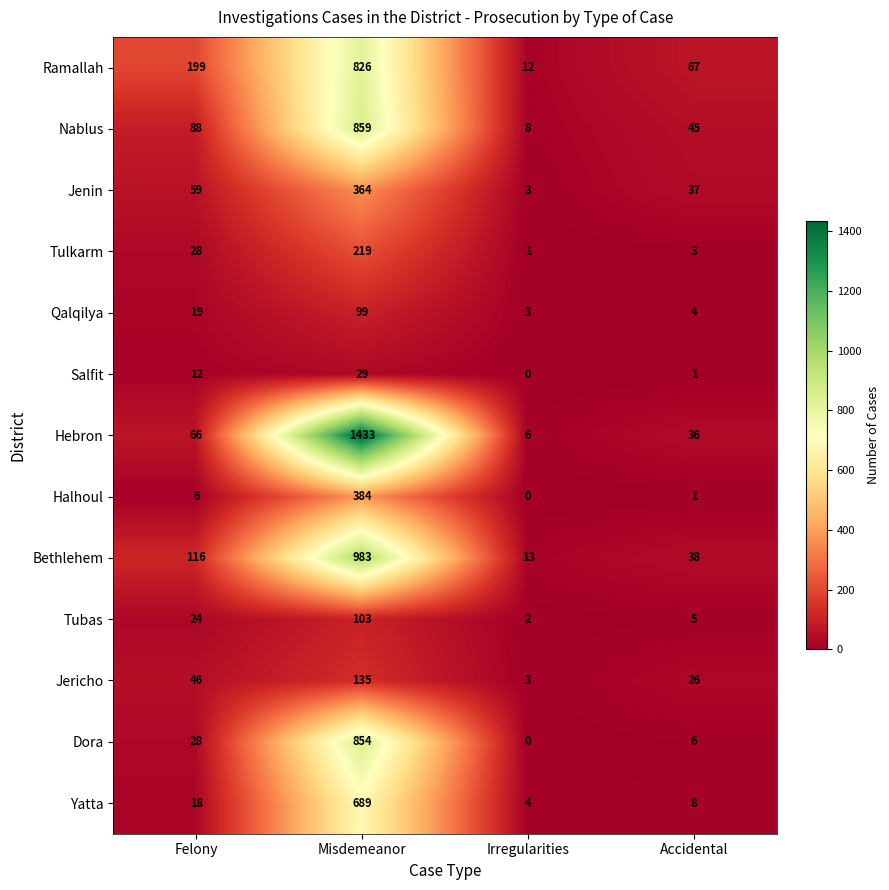

Rank the series by their maximum value, from highest to lowest.

Hebron, Bethlehem, Nablus, Dora, Ramallah, Yatta, Halhoul, Jenin, Tulkarm, Jericho, Tubas, Qalqilya, Salfit